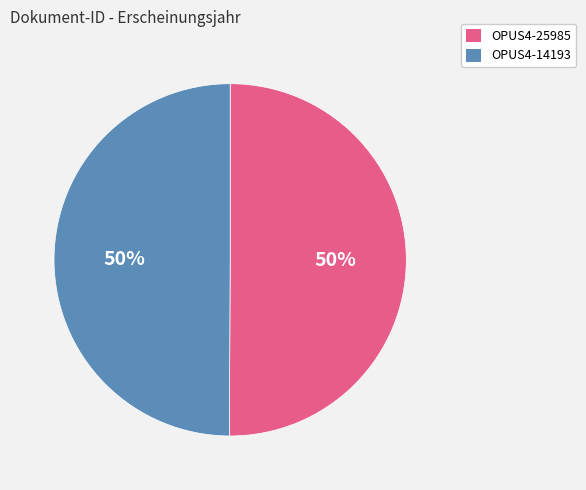

Combined, do OPUS4-25985 and OPUS4-14193 account for over 50%?

Yes